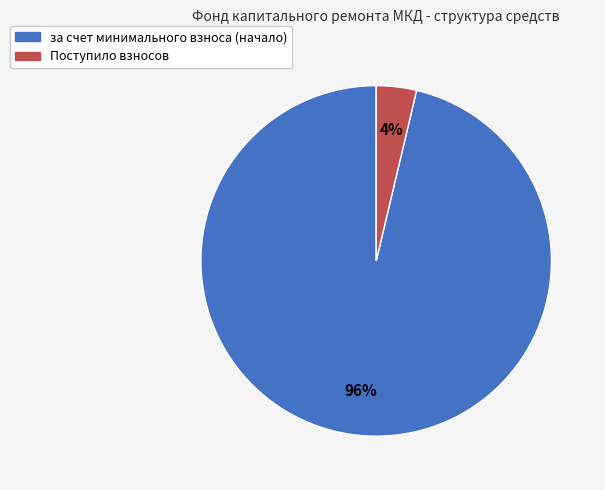

To the nearest percent, what is the combined percentage of Поступило взносов and за счет минимального взноса (начало)?

100%